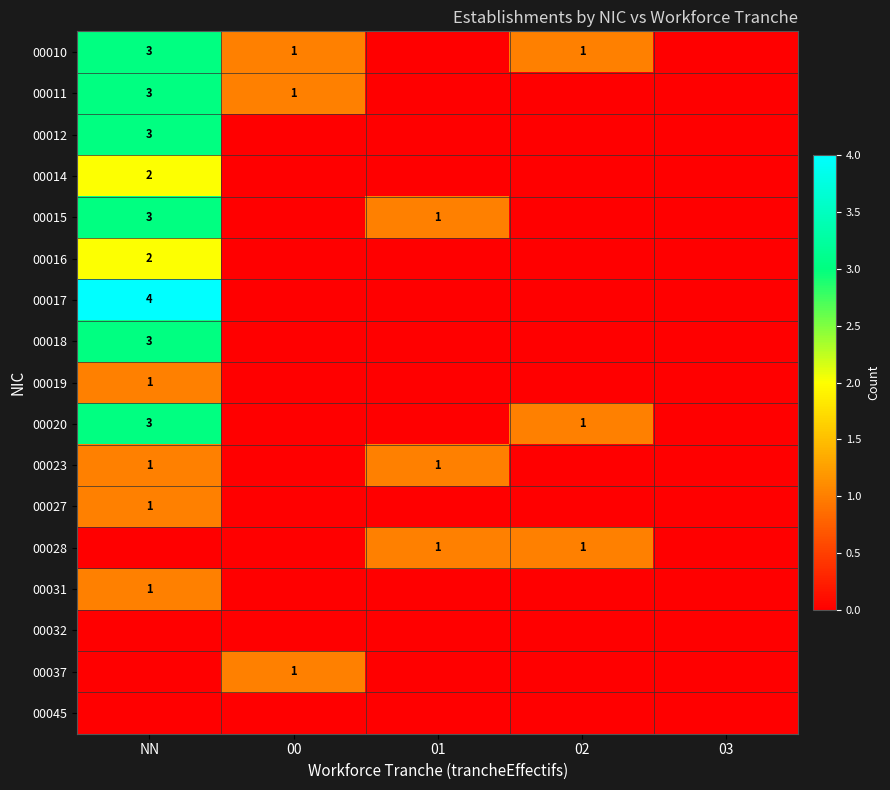

Is it true that 00010 equals 3 at NN?

True